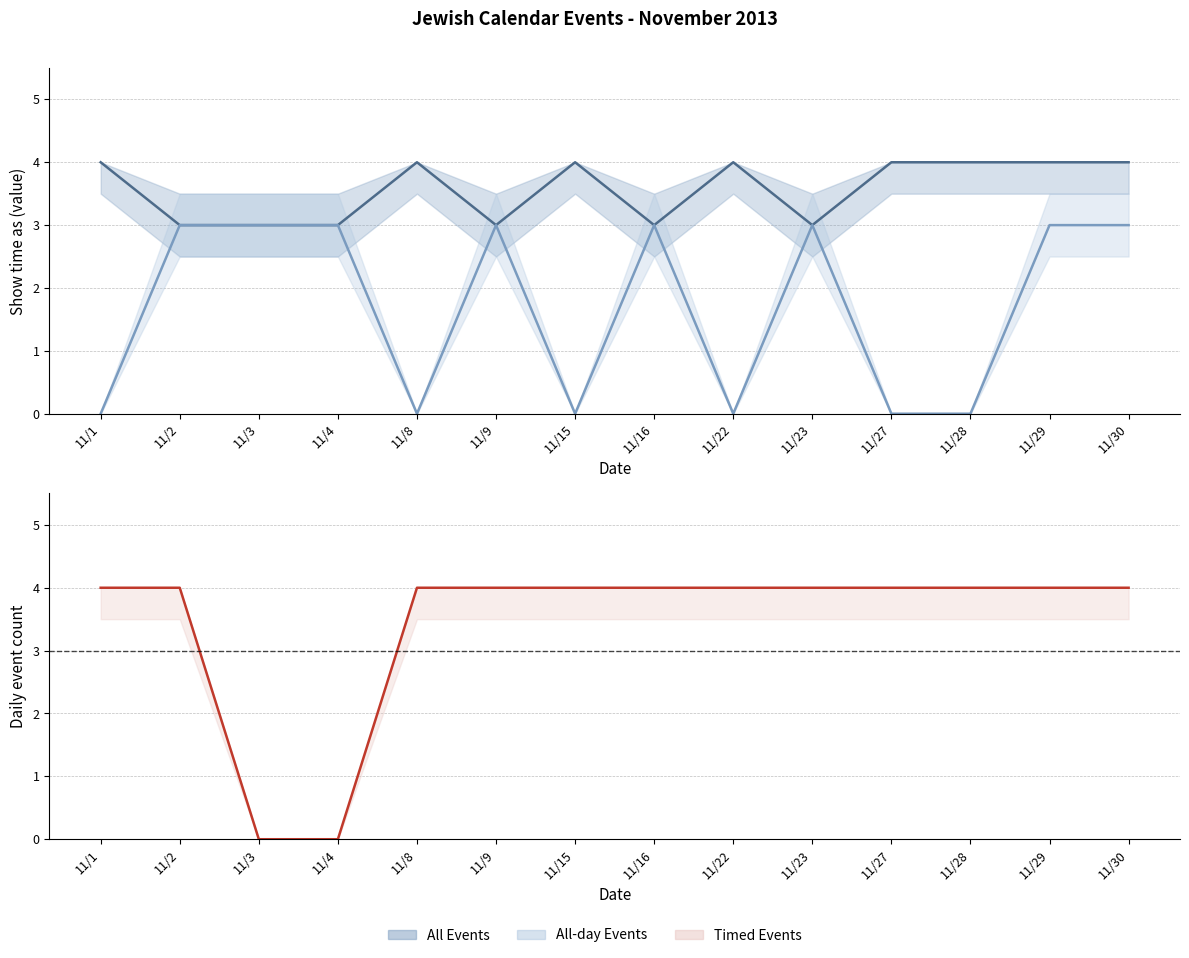

Count the All Events values in the range 3 to 4.

14